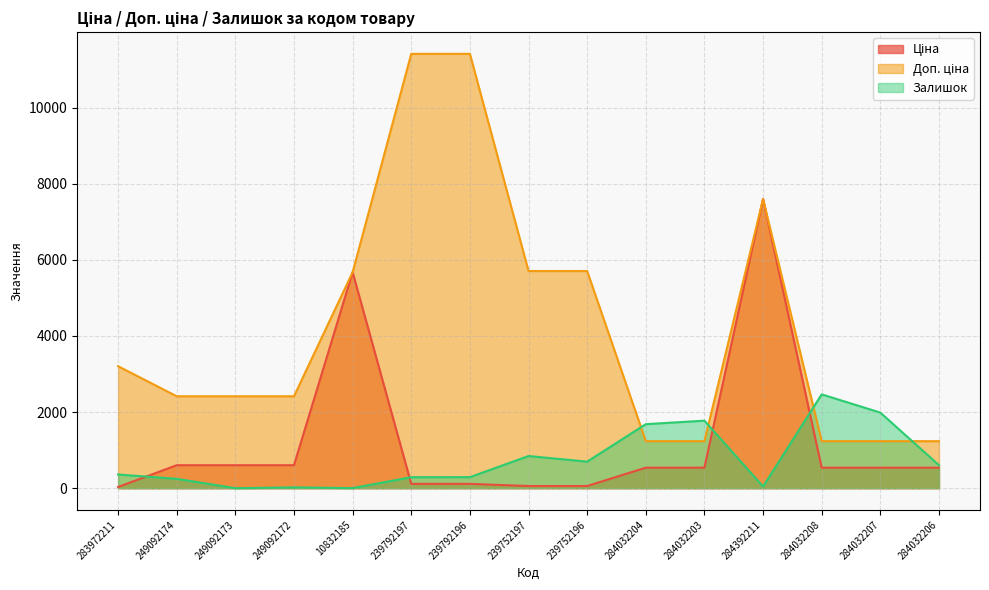

What are all the series names shown in the legend?

Ціна, Доп. ціна, Залишок